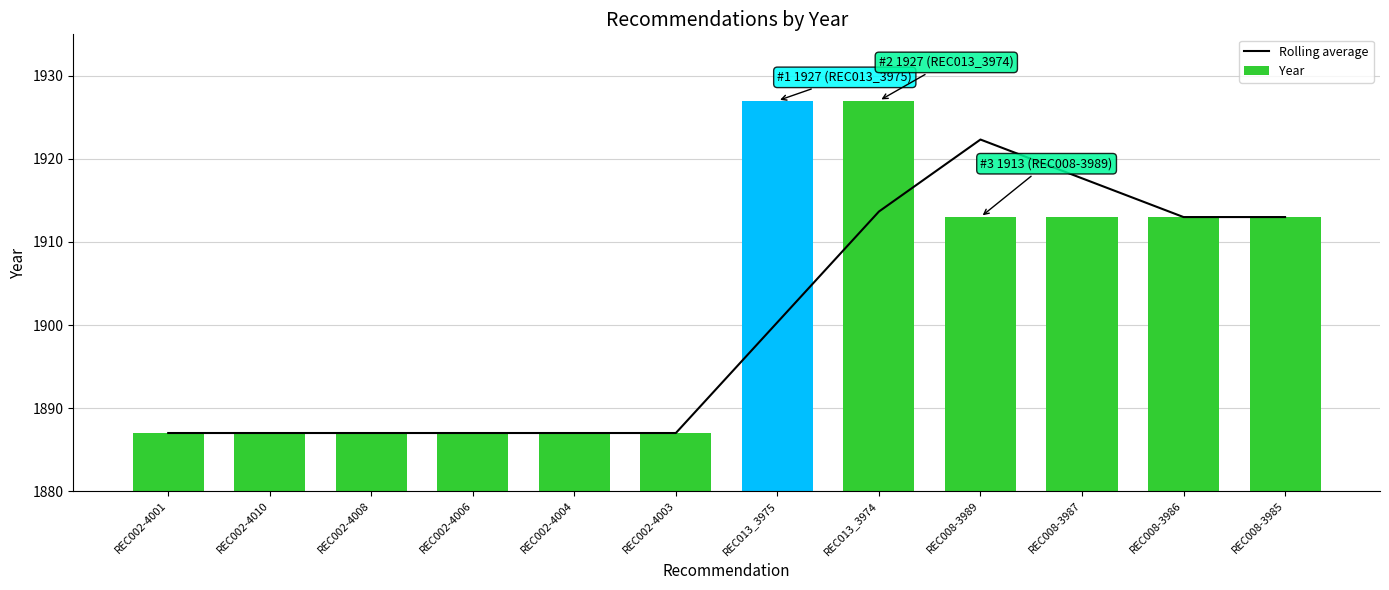

What is the average value of the Rolling average series?

1900.2